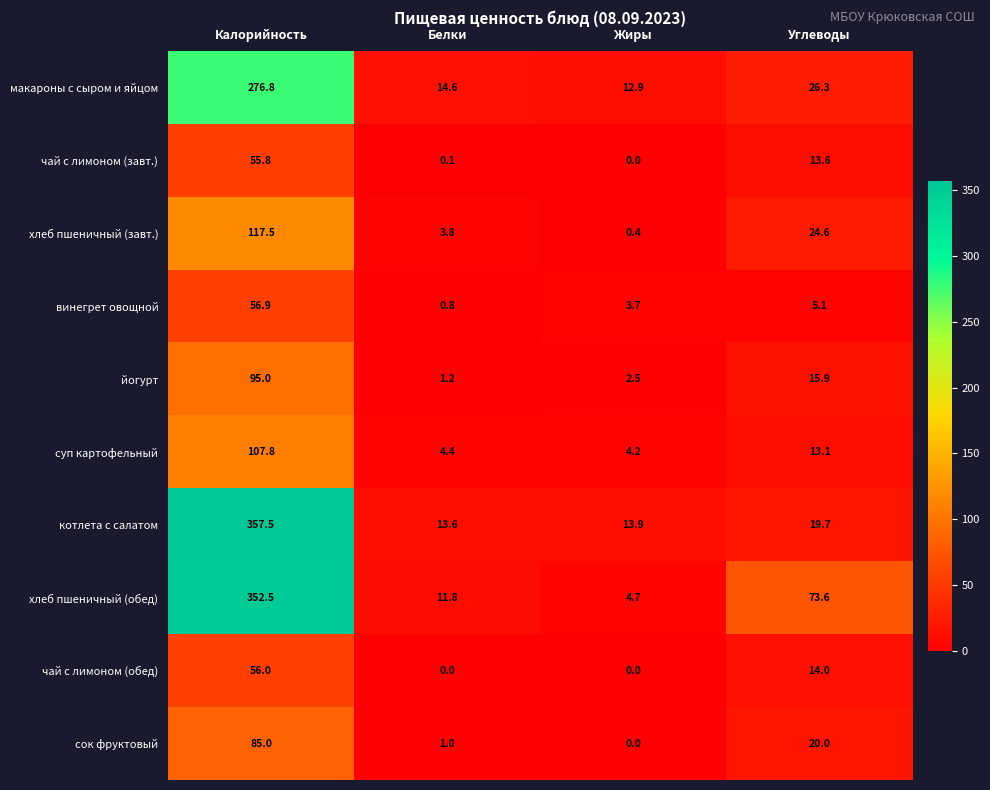

What is the total value across all series at Белки?

51.3